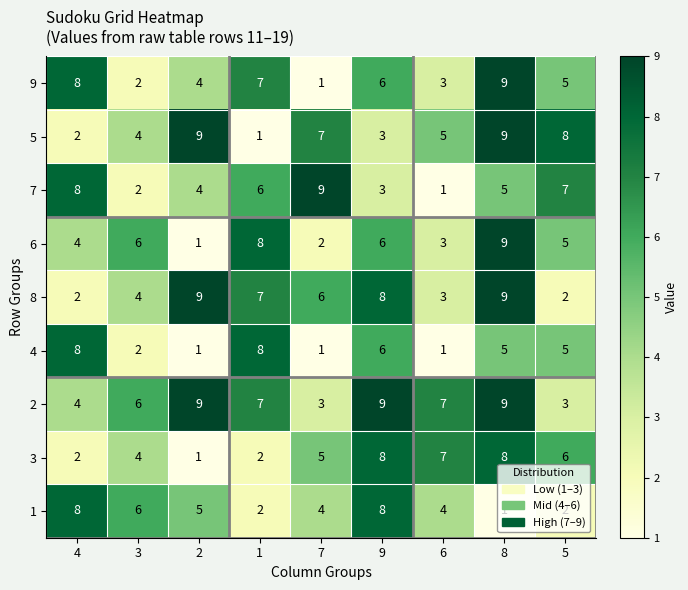

What is the sum of the 7 values at 3 and 9?

5